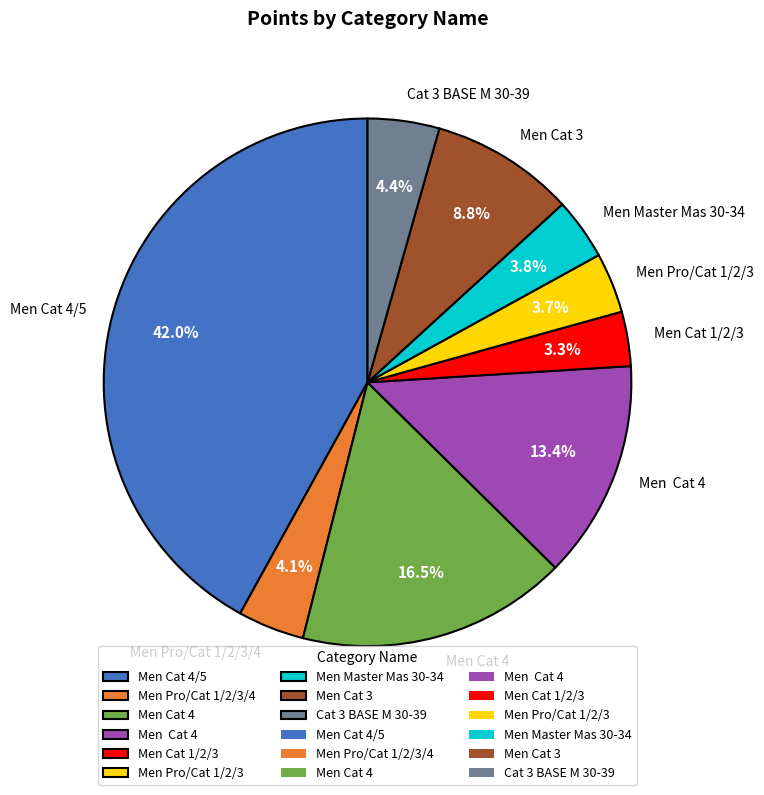

Is there a majority slice in this chart?

No